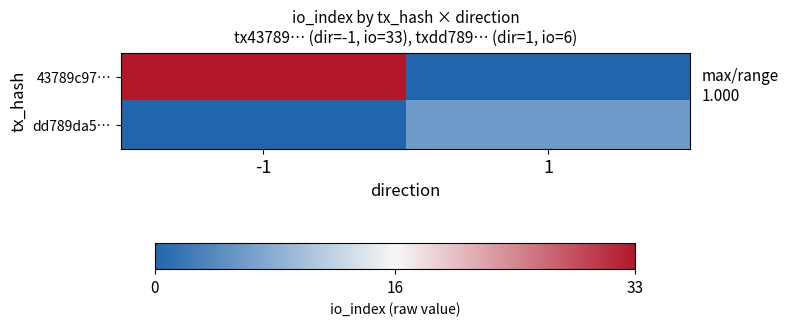

At how many categories does at least one series exceed 0?

2